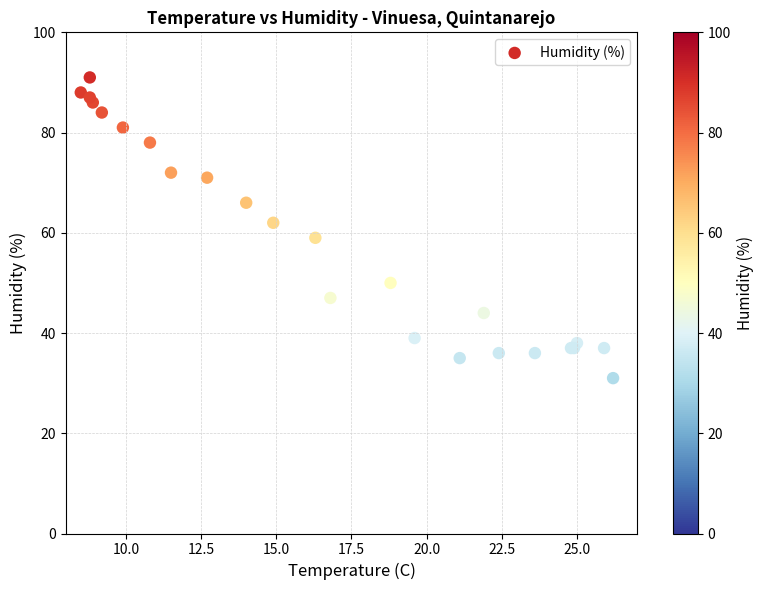

What Y value in the scatter plot is closest to 61?

62